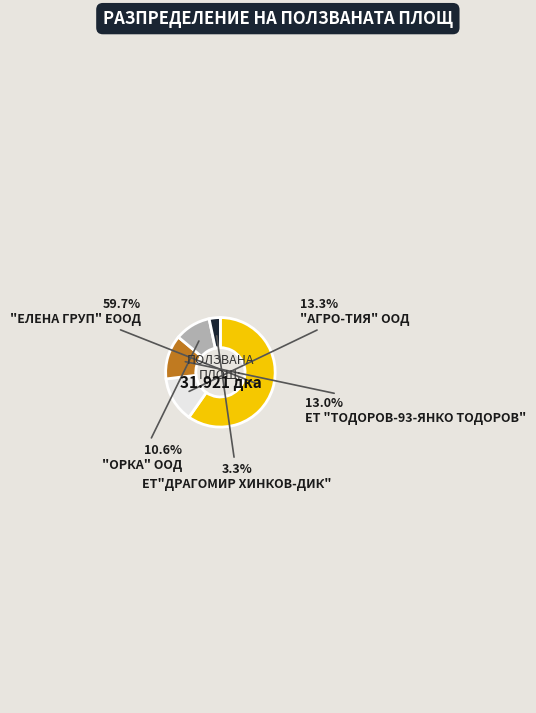

Count the number of slices in the pie.

5